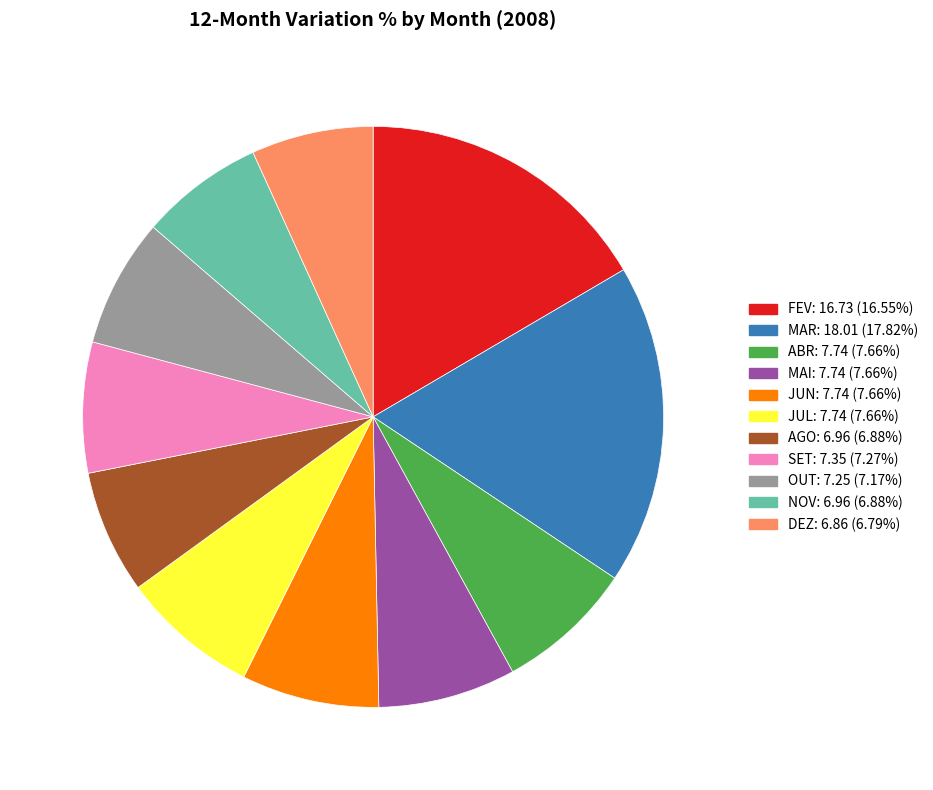

Is MAI the majority of the pie?

No